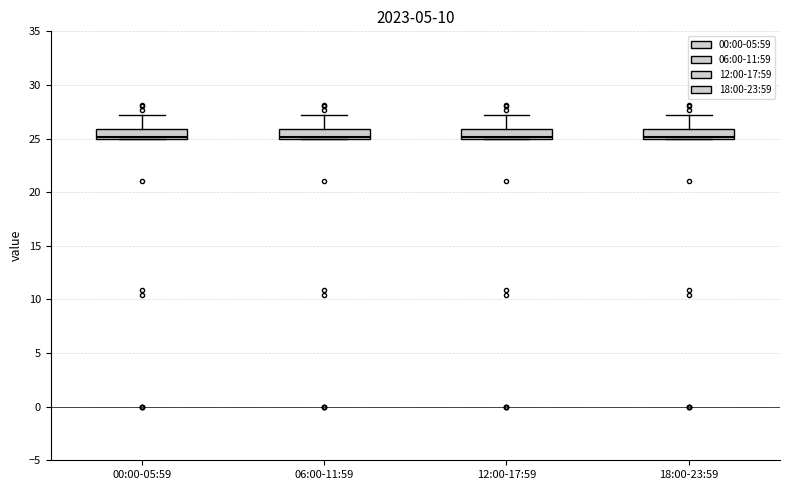

Where is the upper edge of the box for 12:00-17:59 on the y-axis? The values are not printed on the chart, so give them approximately, as read against the axis.

26